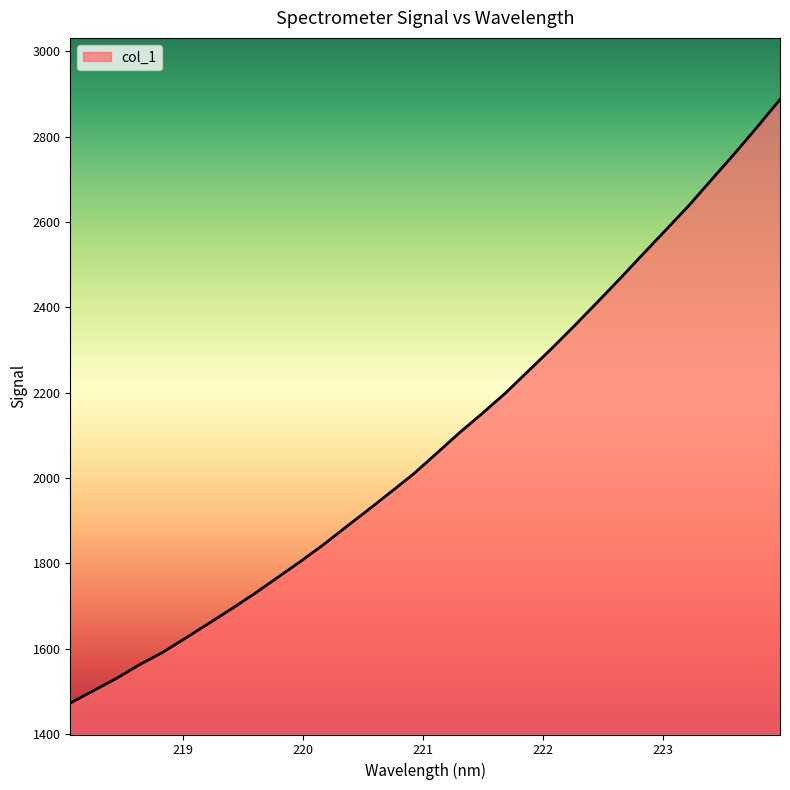

What is the difference between the maximum and minimum values?

1414.7